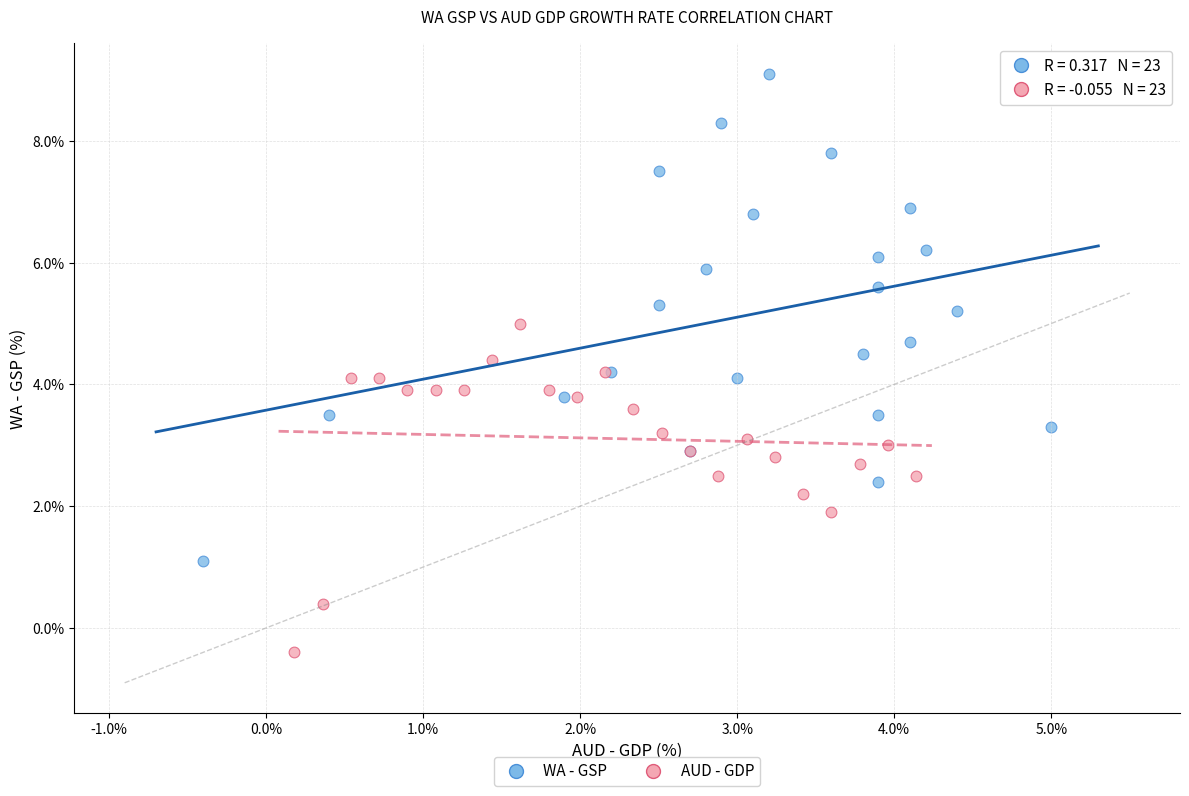

What are all the series names shown in the legend?

WA - GSP, AUD - GDP